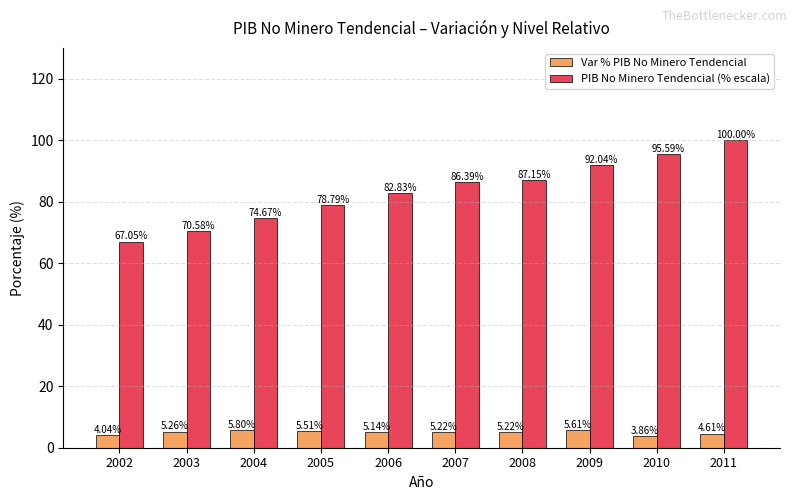

At which label is PIB No Minero Tendencial (% escala) closest to 83?

2006